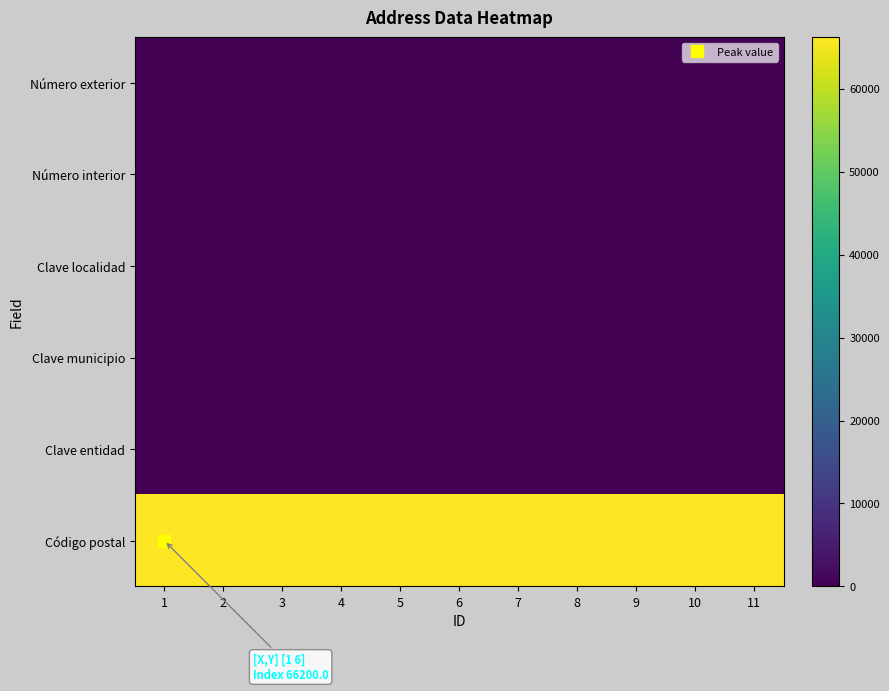

What is the spread (max minus min) of values at 4?

66200